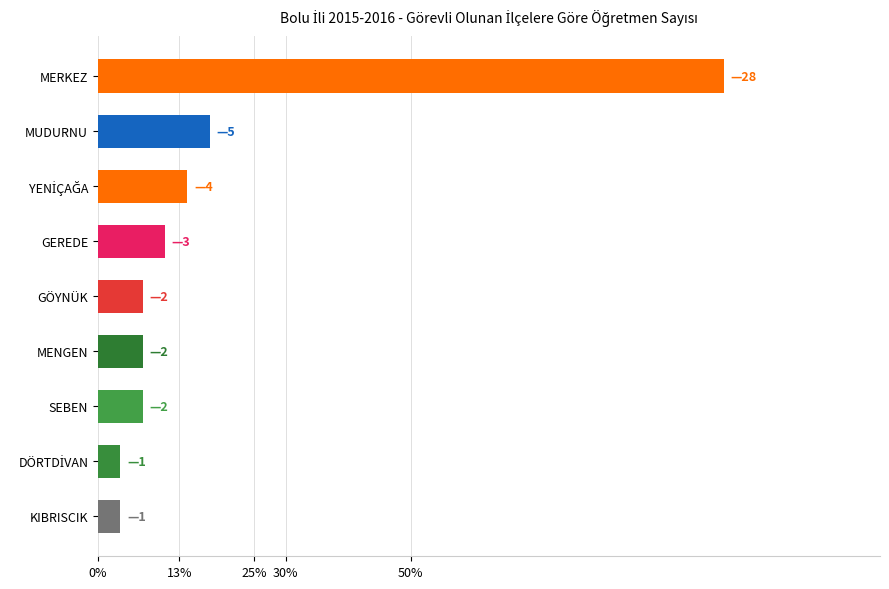

Are the bars horizontal?

Yes